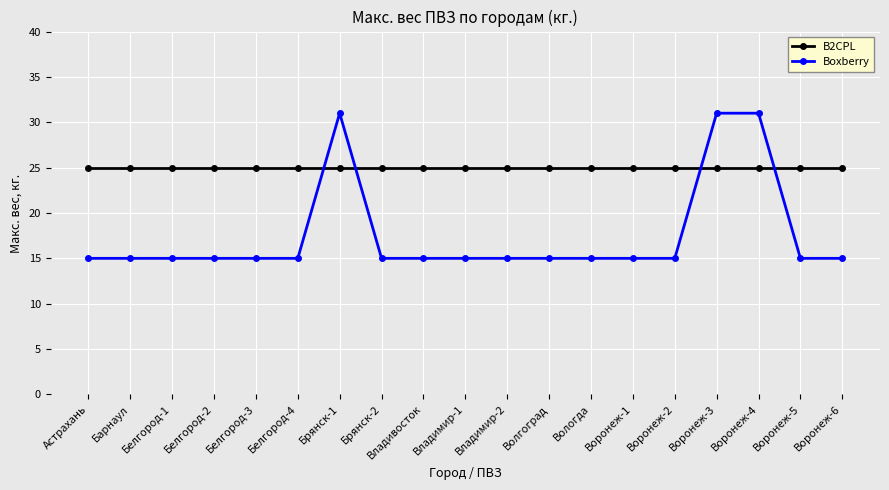

What is the average value of the B2CPL series?

25